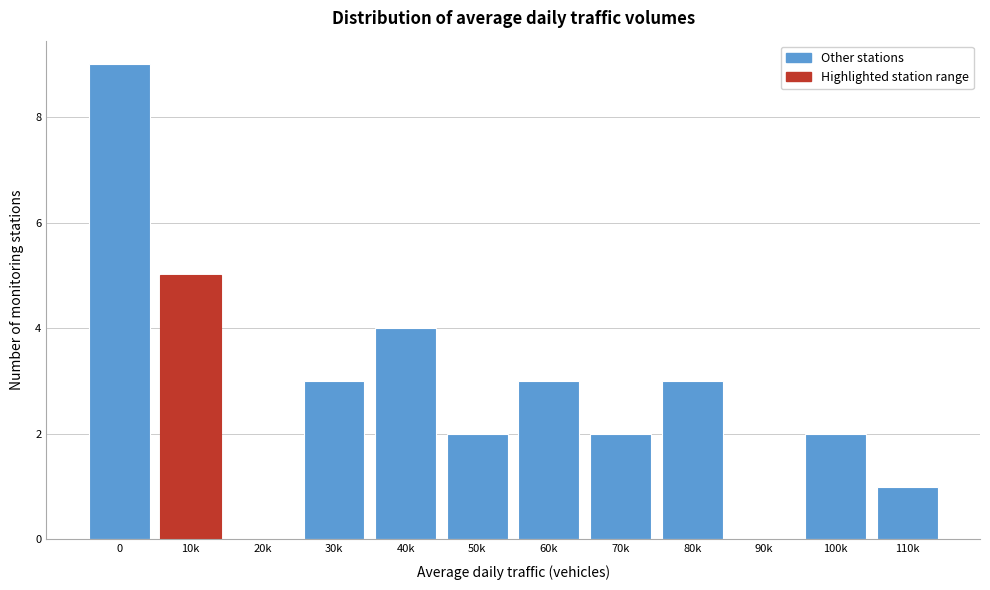

Reading left to right, list all the values displayed in this chart.

0=9	10k=5	20k=0	30k=3	40k=4	50k=2	60k=3	70k=2	80k=3	90k=0	100k=2	110k=1